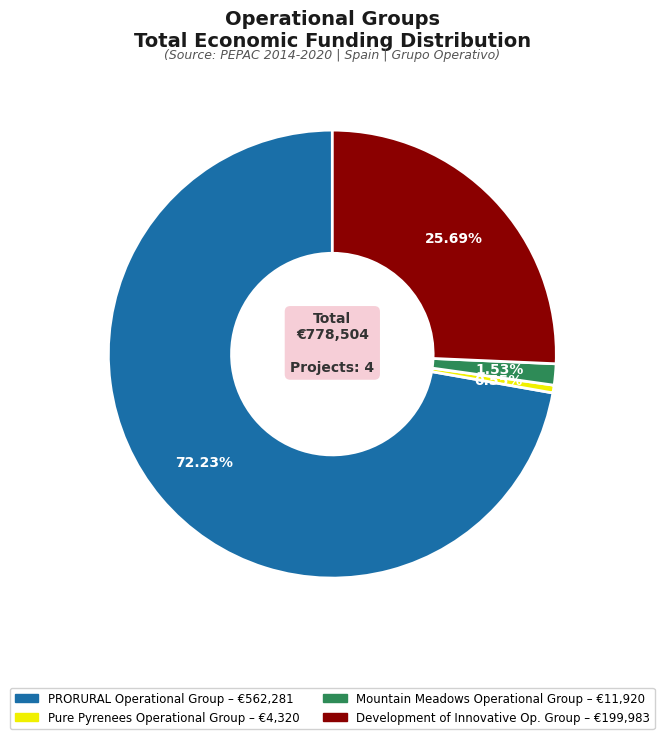

Is there a majority slice in this chart?

Yes